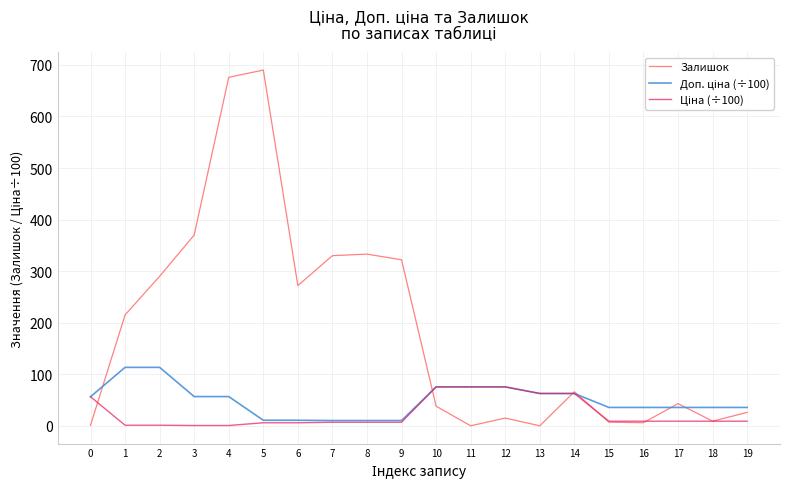

Which series has the largest total across all categories?

Залишок